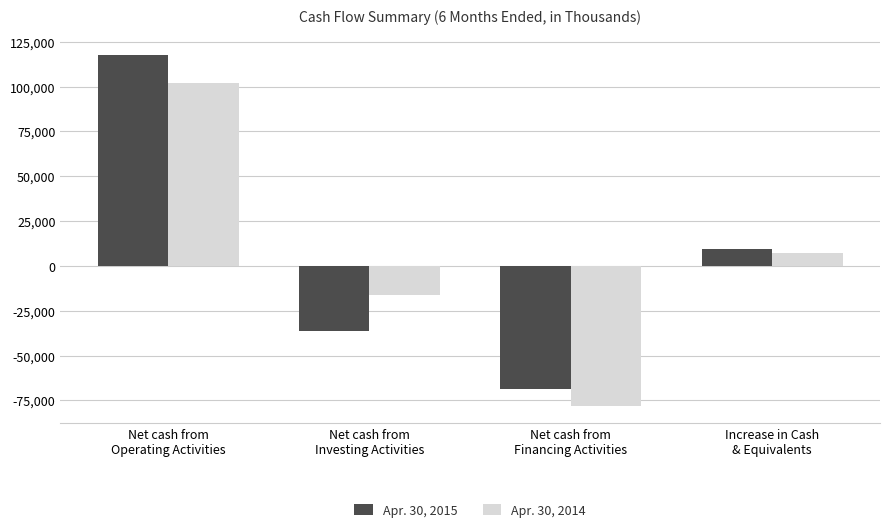

What is the minimum value shown in the chart?

-78061